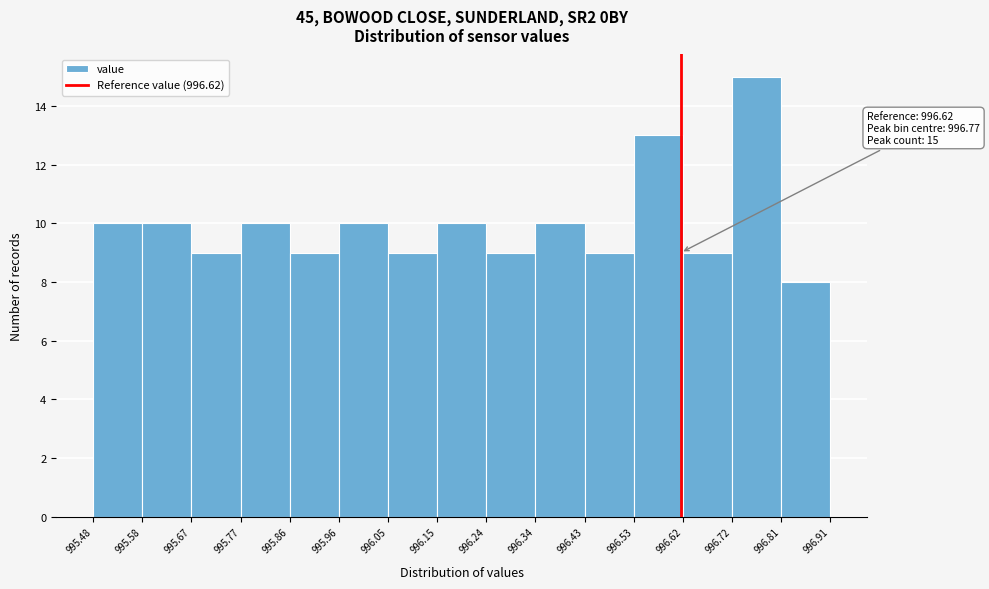

Over which range of the x-axis is the bar tallest?

996.72 to 996.81